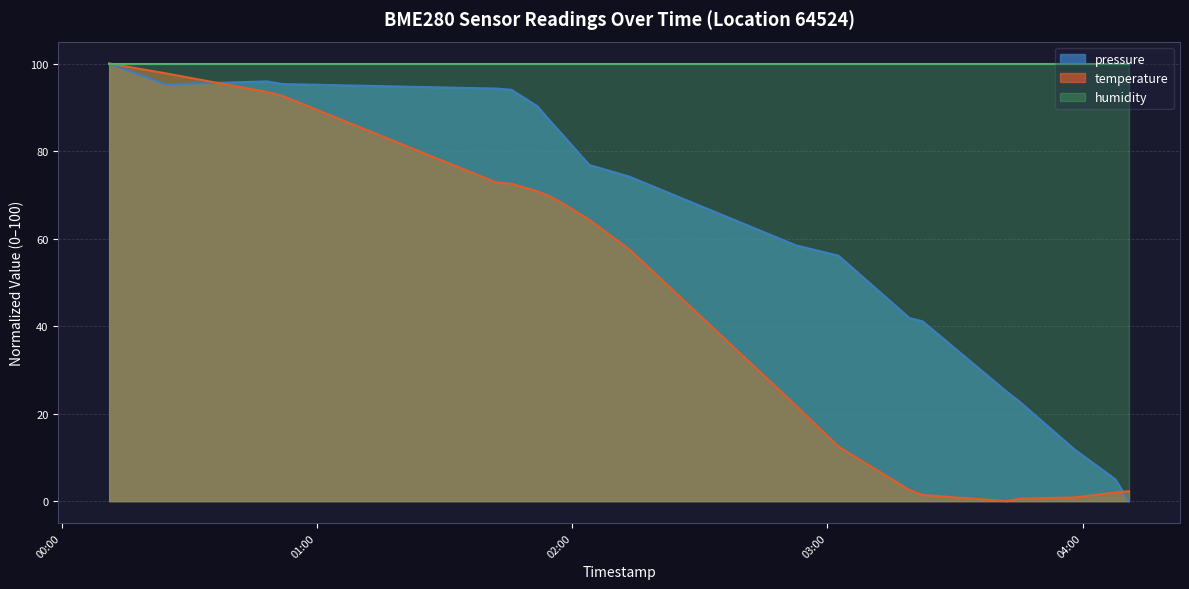

The temperature series shows 19.9 at 2024-03-02T01:54:43. True or false?

False